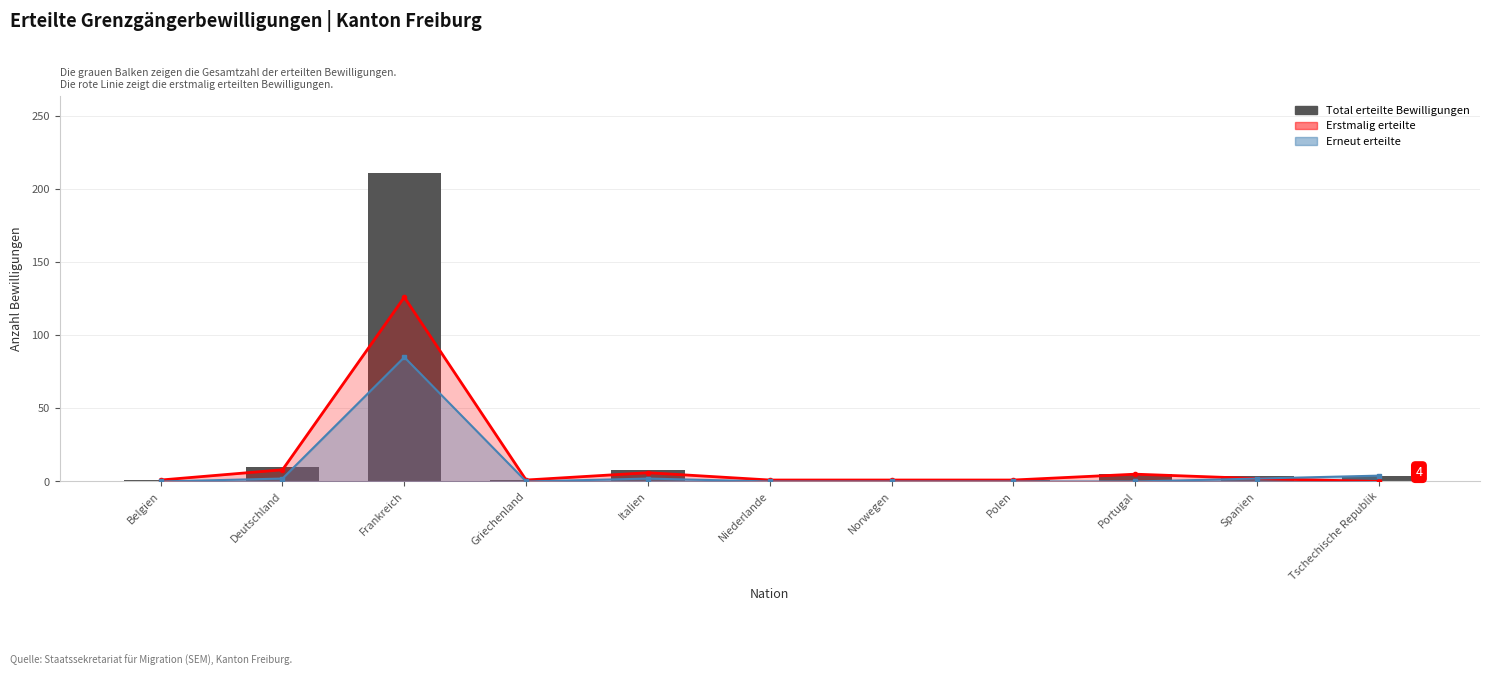

What is the average value?

22